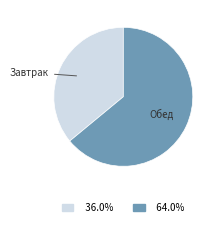

How many segments does this pie chart have?

2